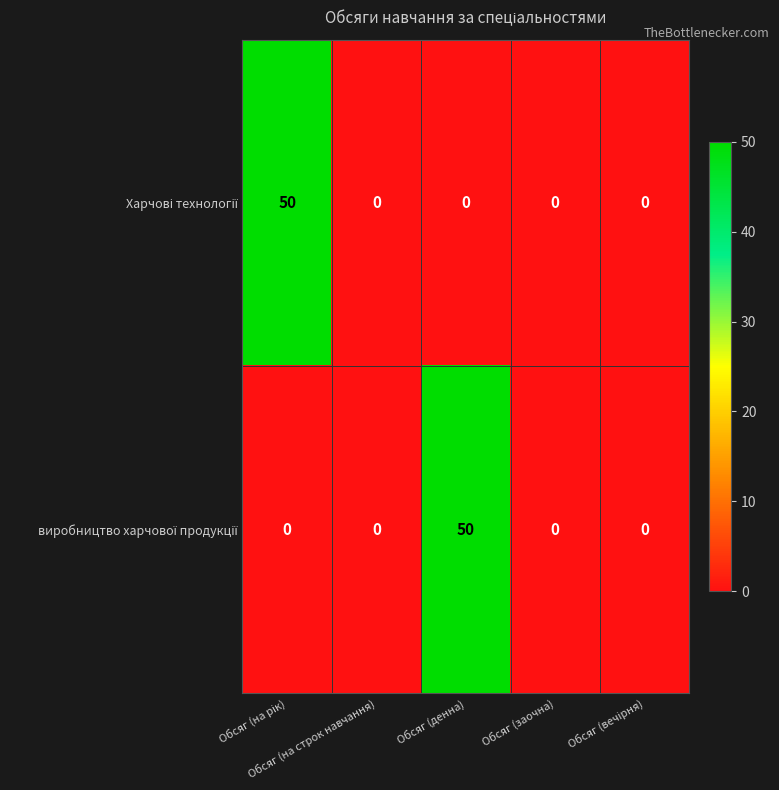

Rank the series at Обсяг (вечірня) from highest to lowest value.

Харчові технології, виробництво харчової продукції